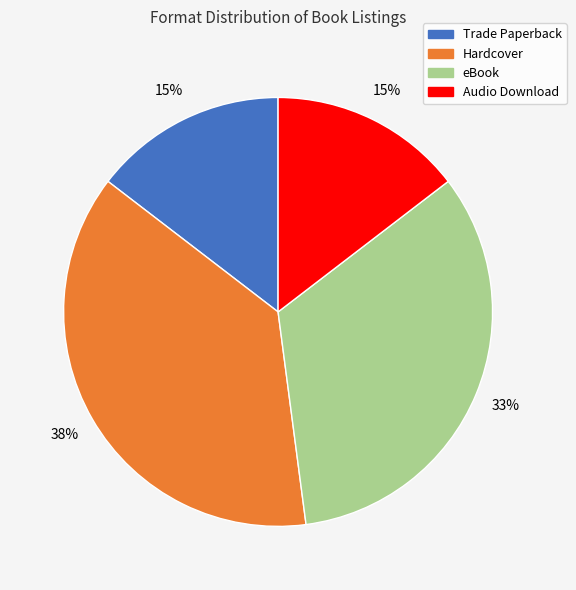

Does Trade Paperback represent more than half of the total?

No